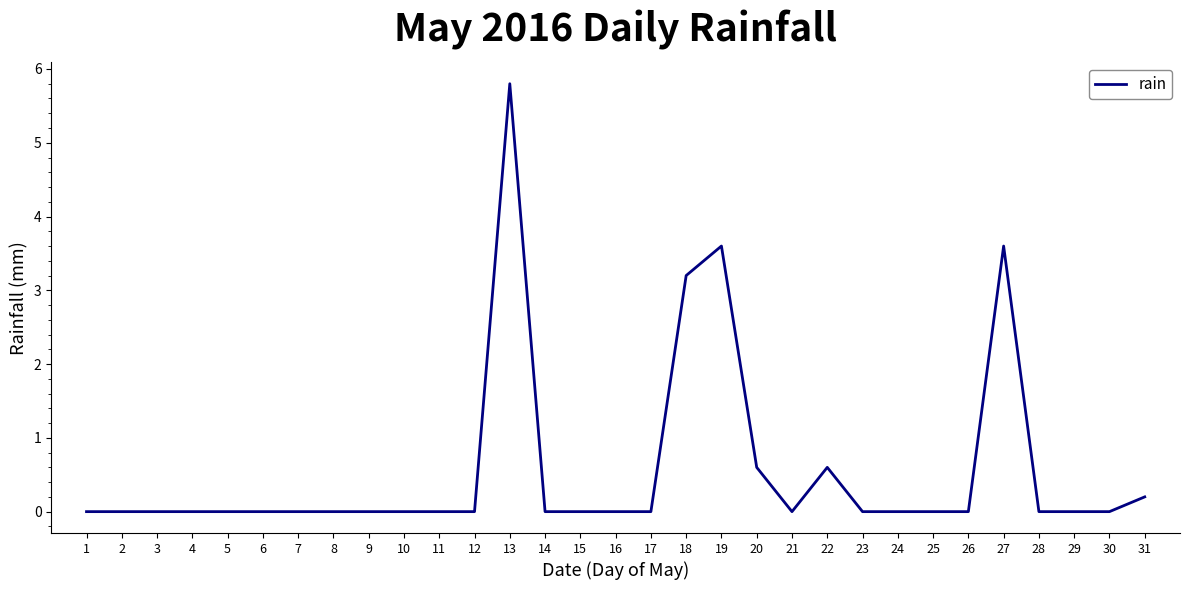

What is the difference between the maximum and minimum values?

5.8